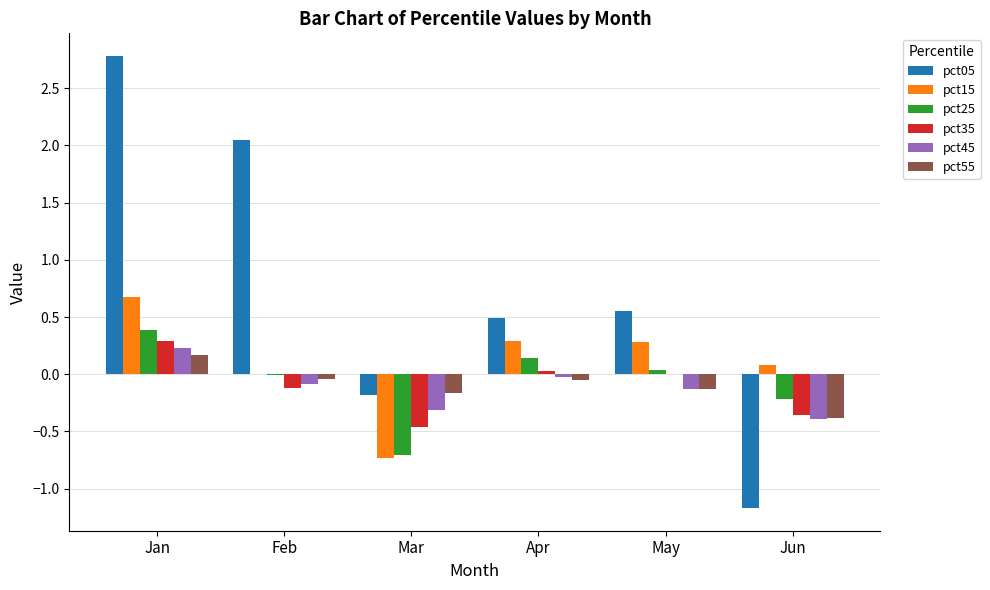

Which series changed the most between Jan and Feb?

pct05